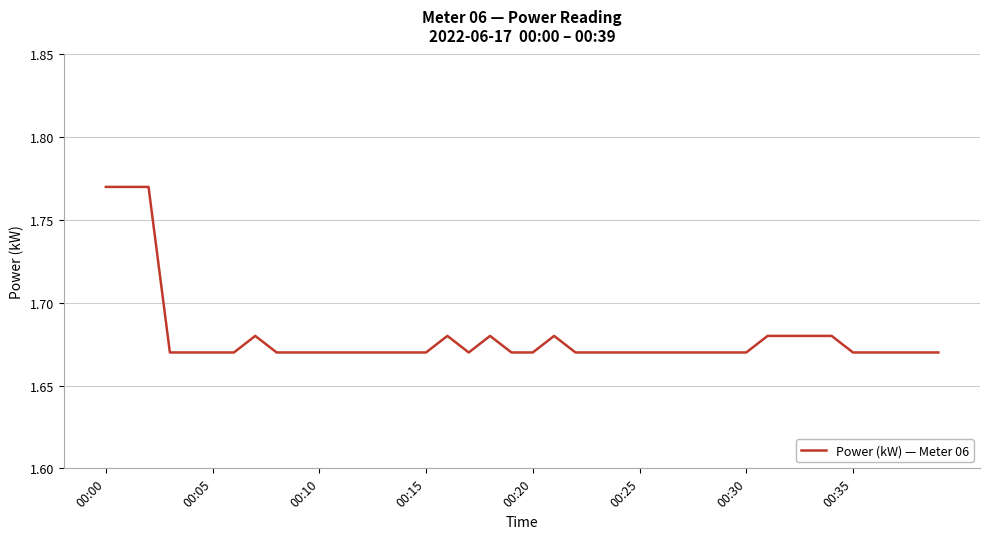

True or false: the data shows 0.9 at 00:20.

False